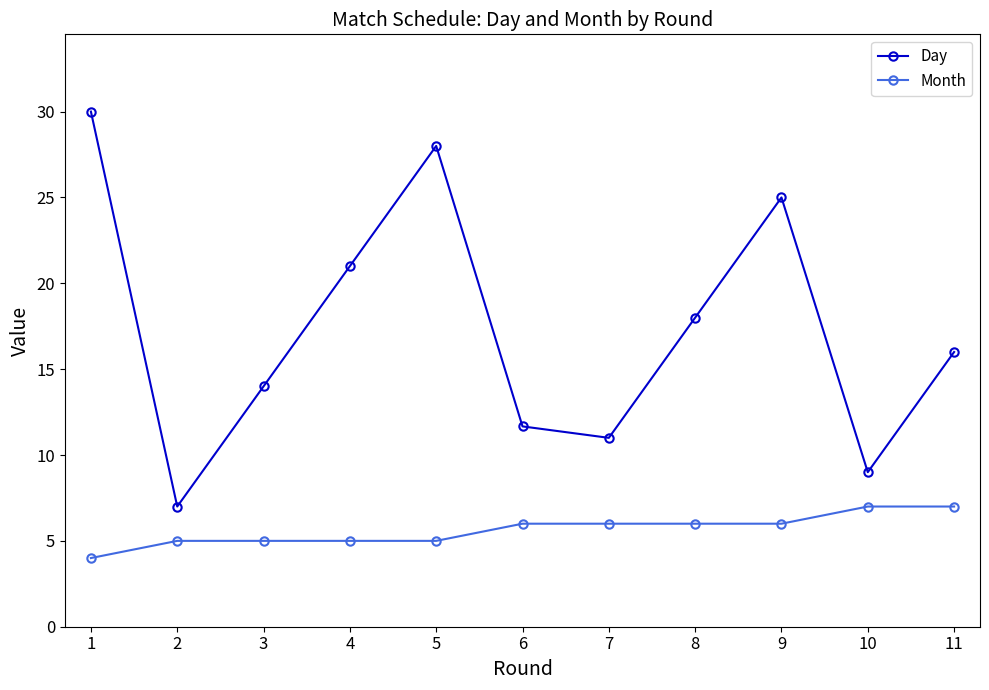

What is the difference between the highest and lowest values at 1?

26.0